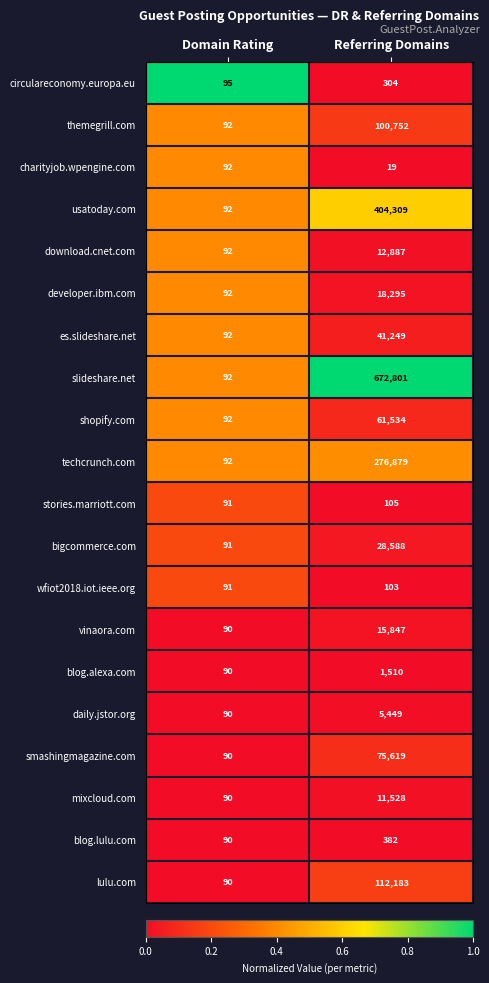

Which category has the highest value across all series?

Referring Domains